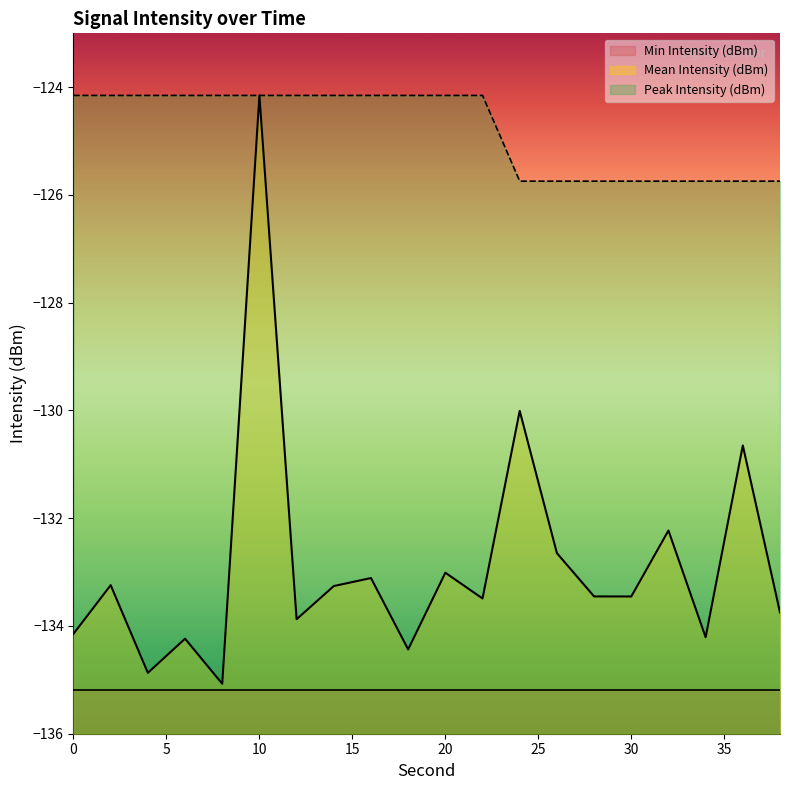

At which label is Mean Intensity (dBm) closest to -129?

24